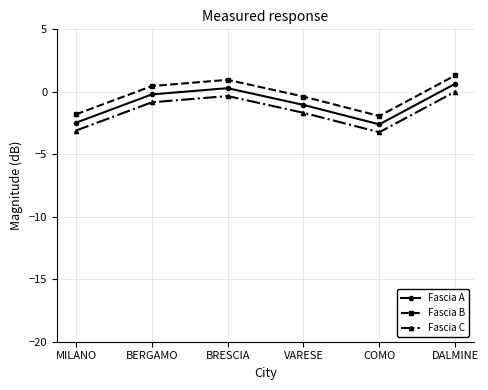

At which category does Fascia C reach its first local valley?

COMO